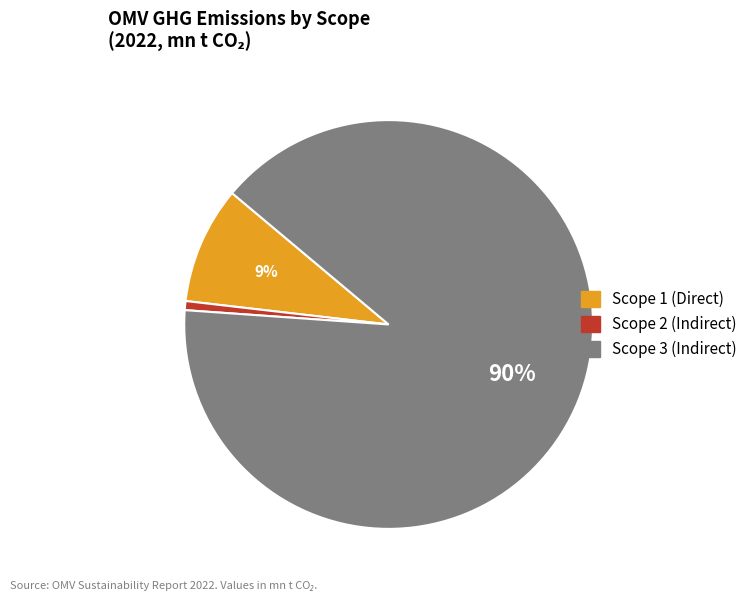

To the nearest percent, what is the difference between the largest and smallest slice percentages?

89%